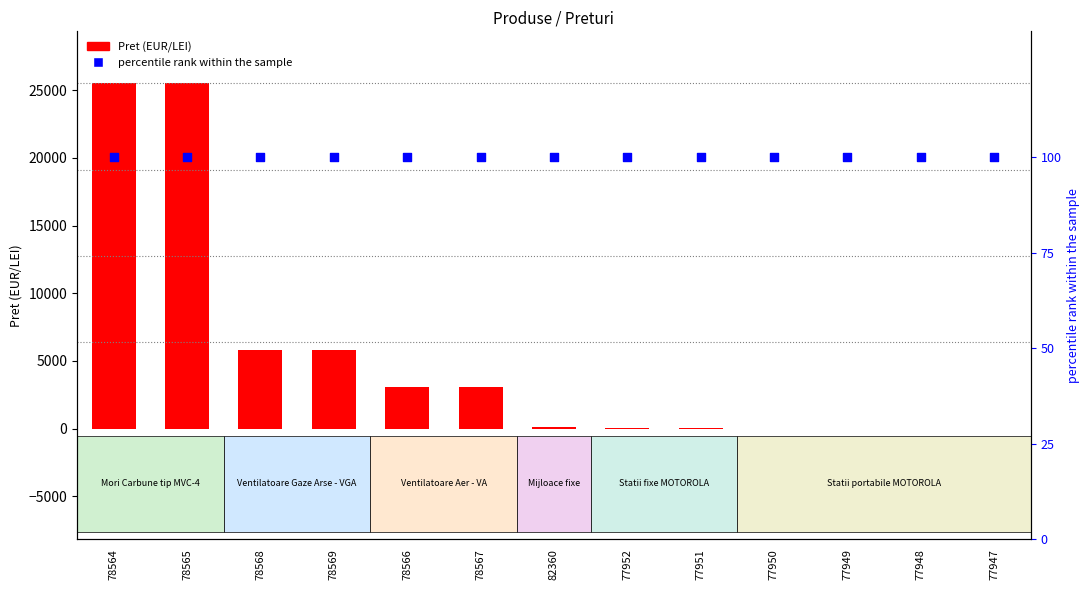

Which series has the largest total across all categories?

Pret